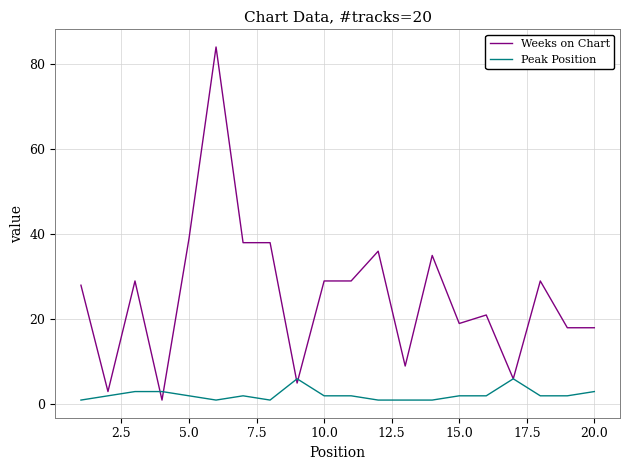

What is the maximum value shown in the chart?

84